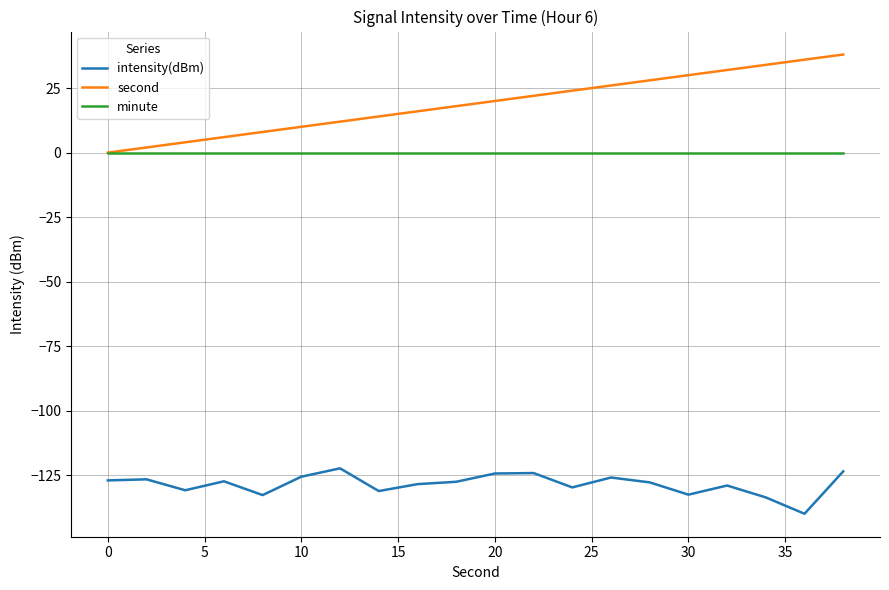

Which series has the largest total across all categories?

second